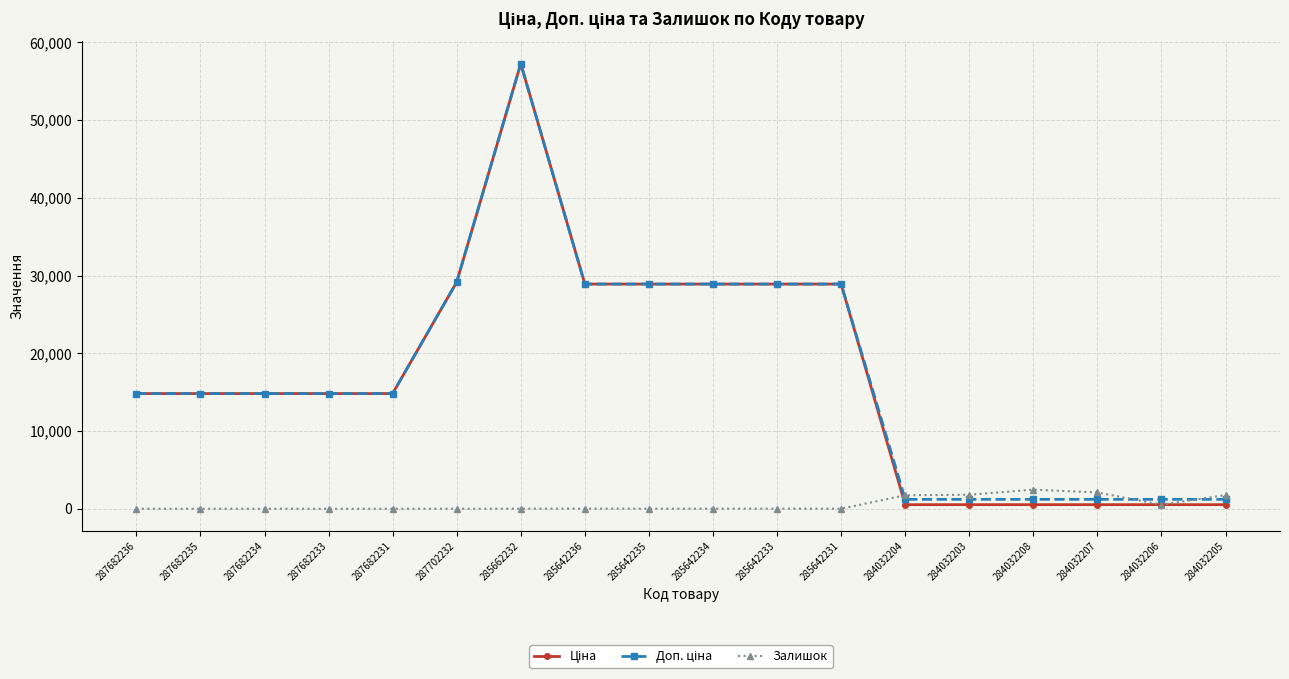

At which category is the sum across all series the highest?

285662232